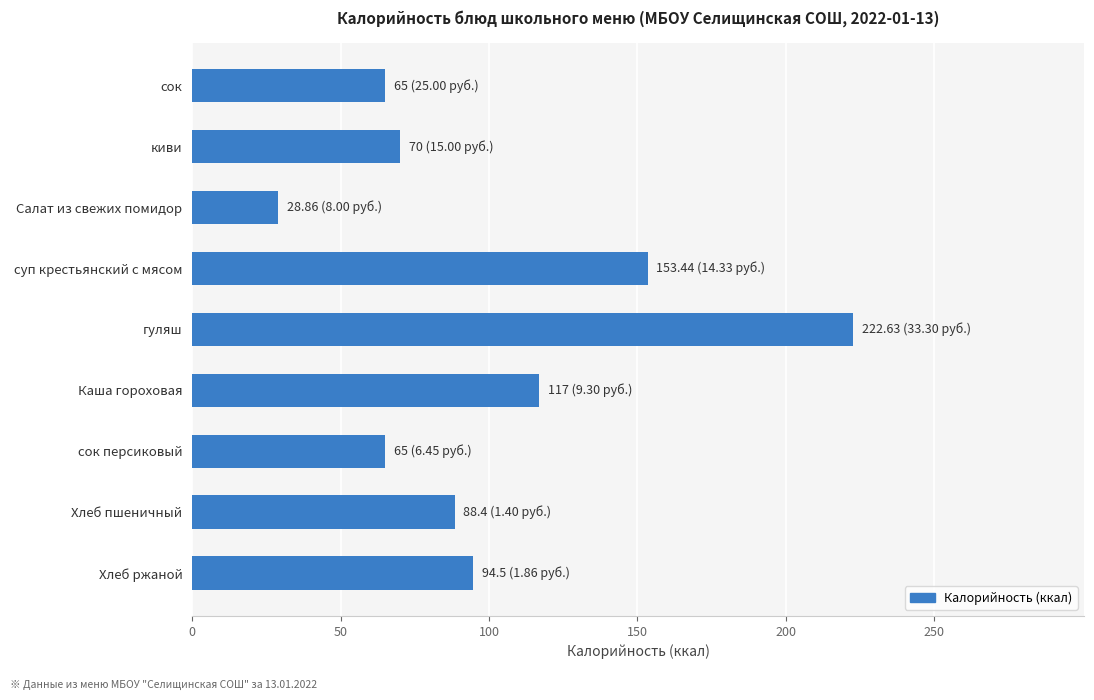

What is the value of the 1st bar from the top?

65.0